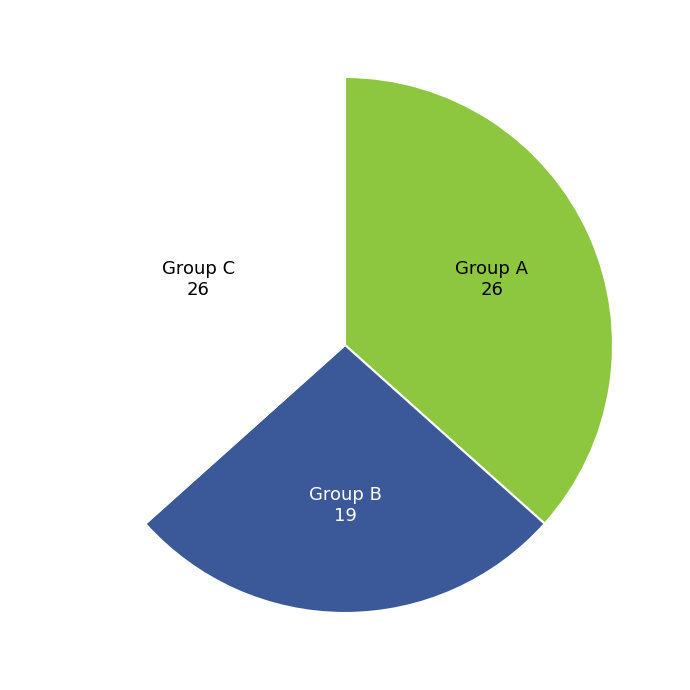

Does any single category account for the majority?

No